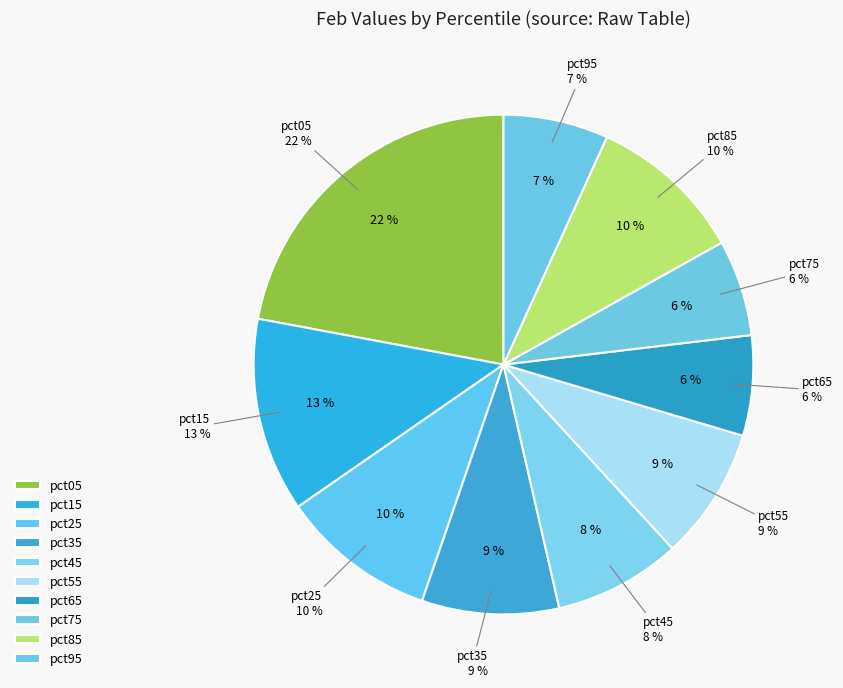

Which category has the biggest portion of the pie?

pct05